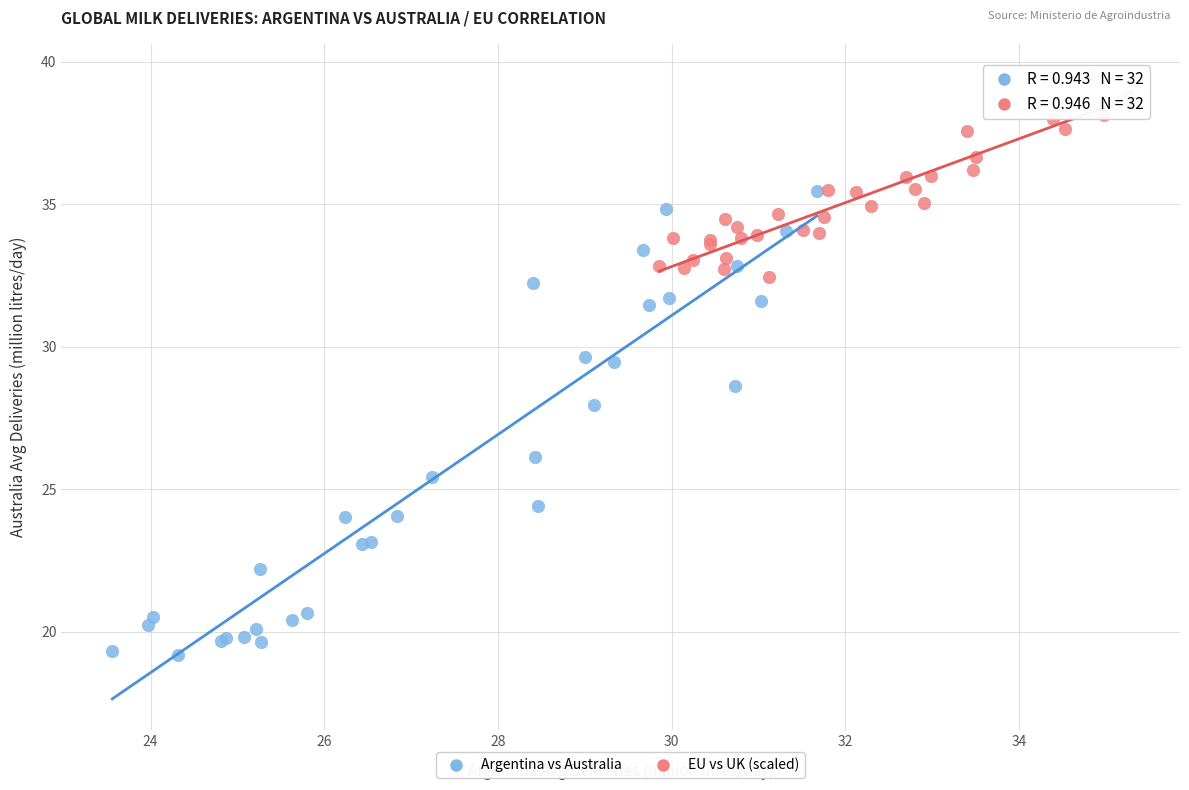

What are all the series names shown in the legend?

Argentina vs Australia, EU vs UK (scaled)